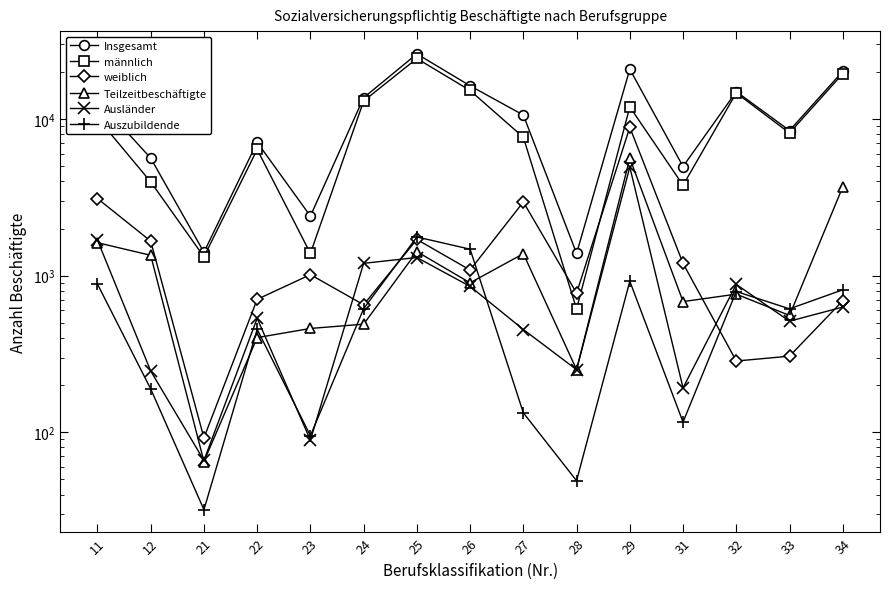

True or false: Auszubildende and Teilzeitbeschäftigte cross at least once.

True